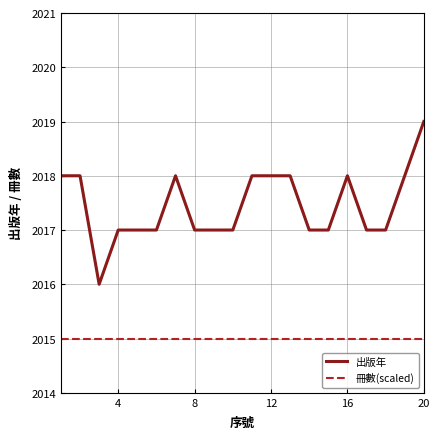

What is the difference between the maximum and minimum values in the 出版年 series?

3